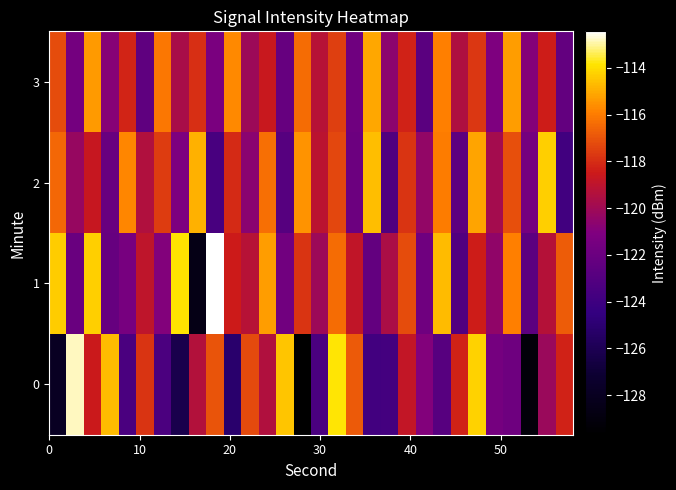

List the series in order of their peak value, lowest first.

3, 2, 0, 1